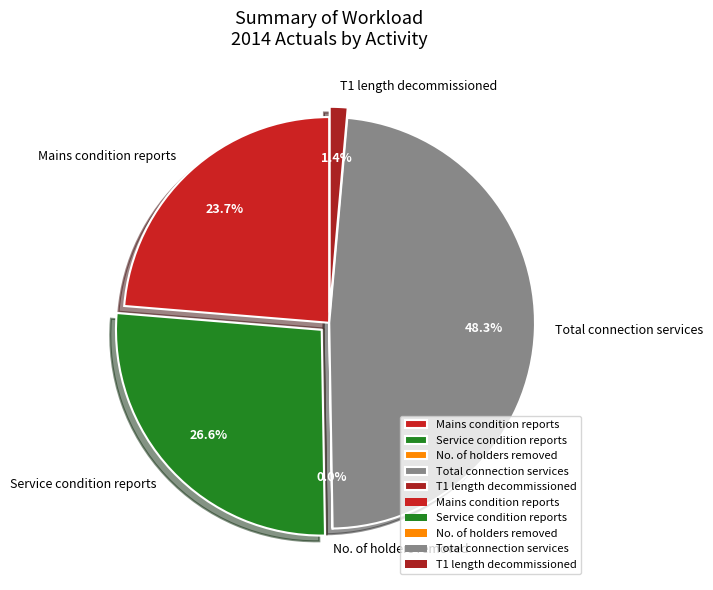

Does Total connection services account for over 50% of the chart?

No